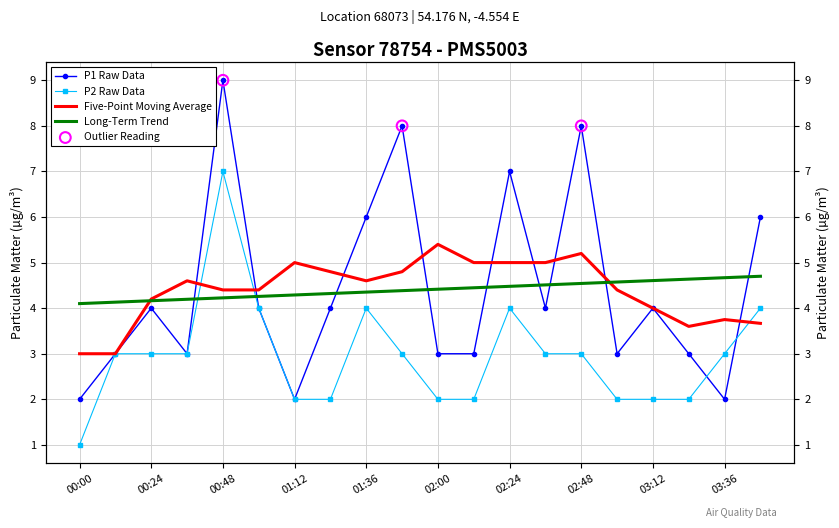

Which series contains the highest Y value?

P1